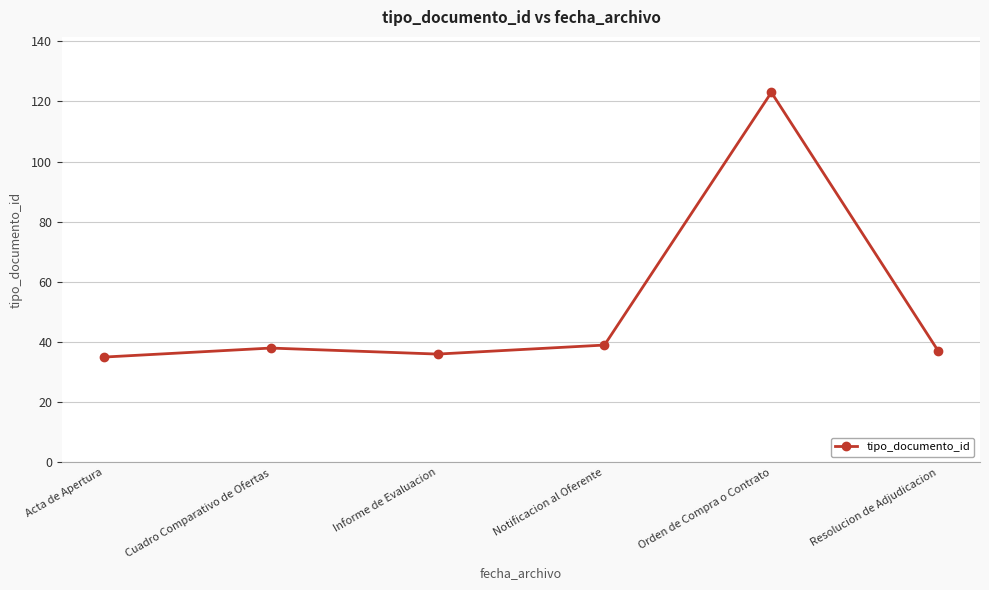

Count the number of categories in the chart.

6